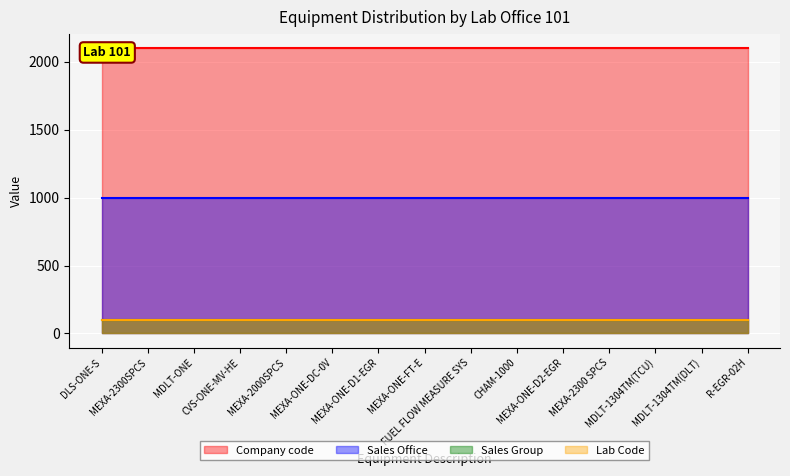

Which category has the lowest value in the Sales Office series?

DLS-ONE-S